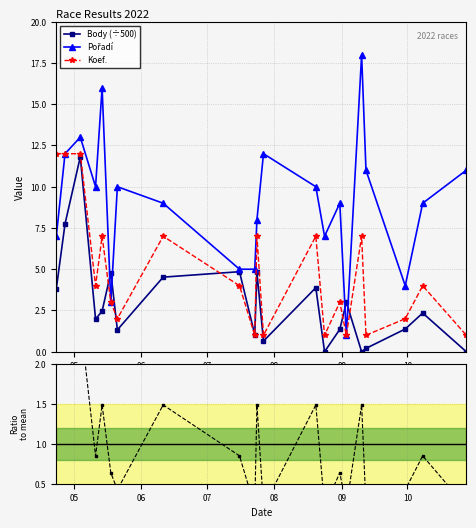

How many values in the Body (÷500) series are below 2?

10